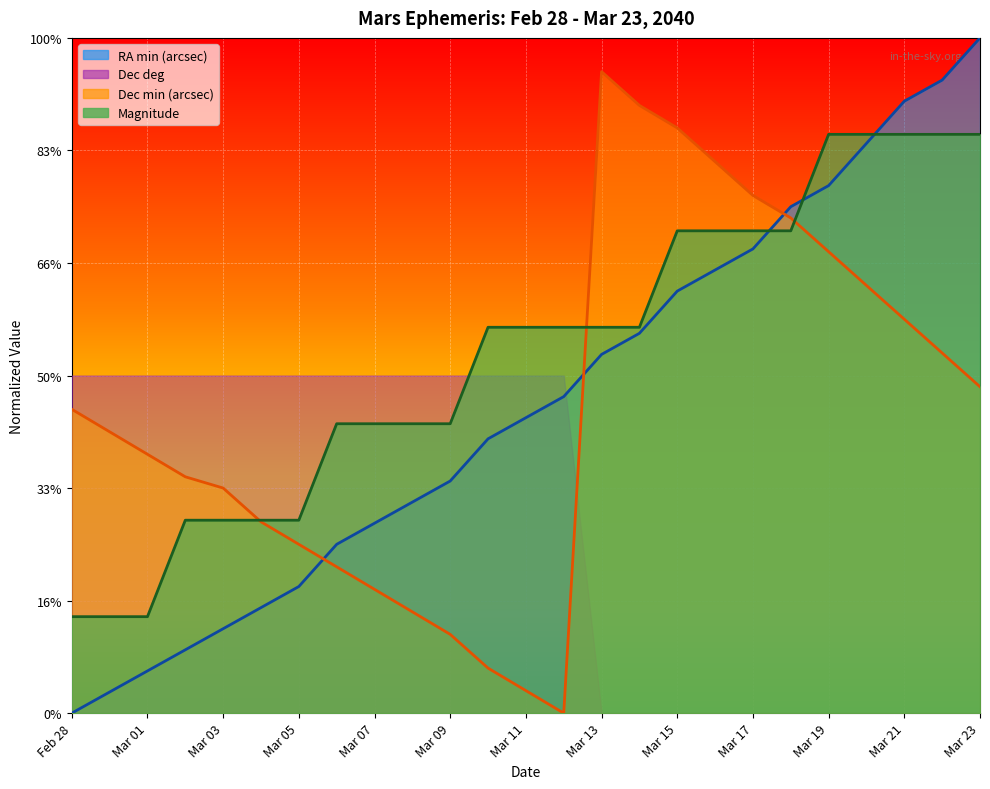

What is the difference between the Mag values at Mar 22 and Mar 14?

8.6